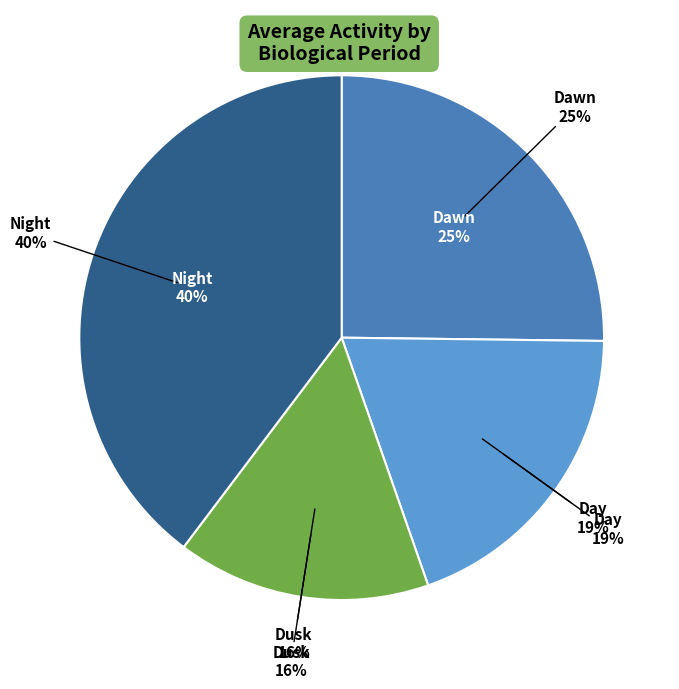

Rank the categories by value from highest to lowest.

Night, Dawn, Day, Dusk